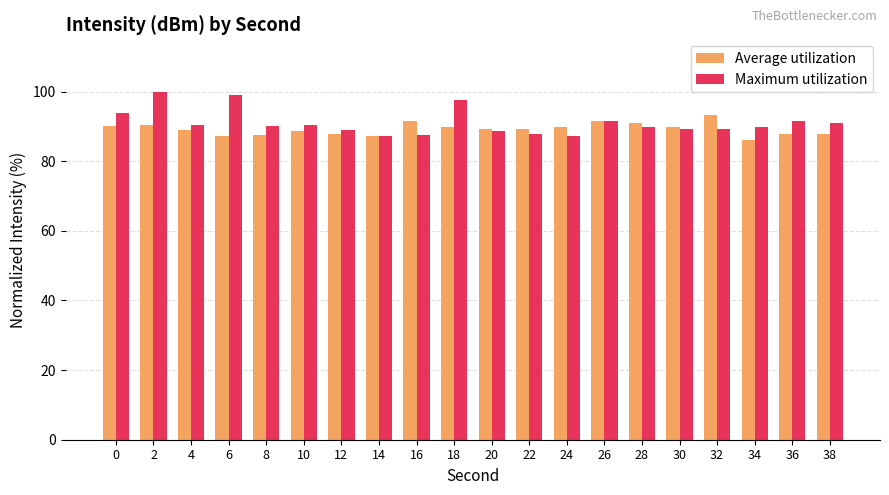

Is the value of Average utilization at 38 greater than the value of Maximum utilization at 4?

No